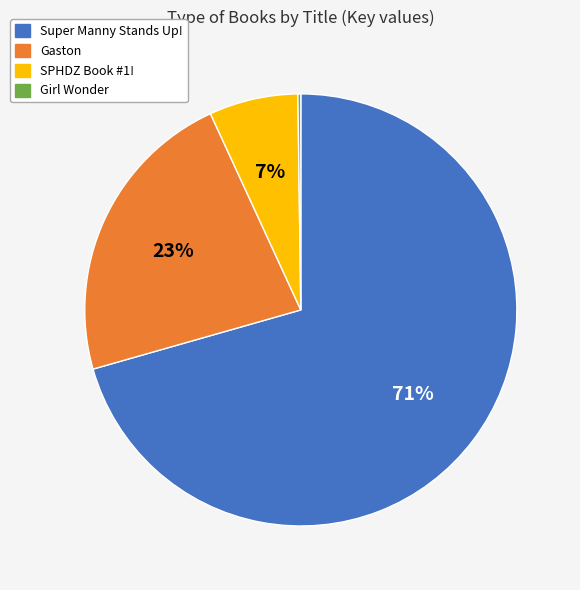

Is there any slice that represents more than half of the pie?

Yes